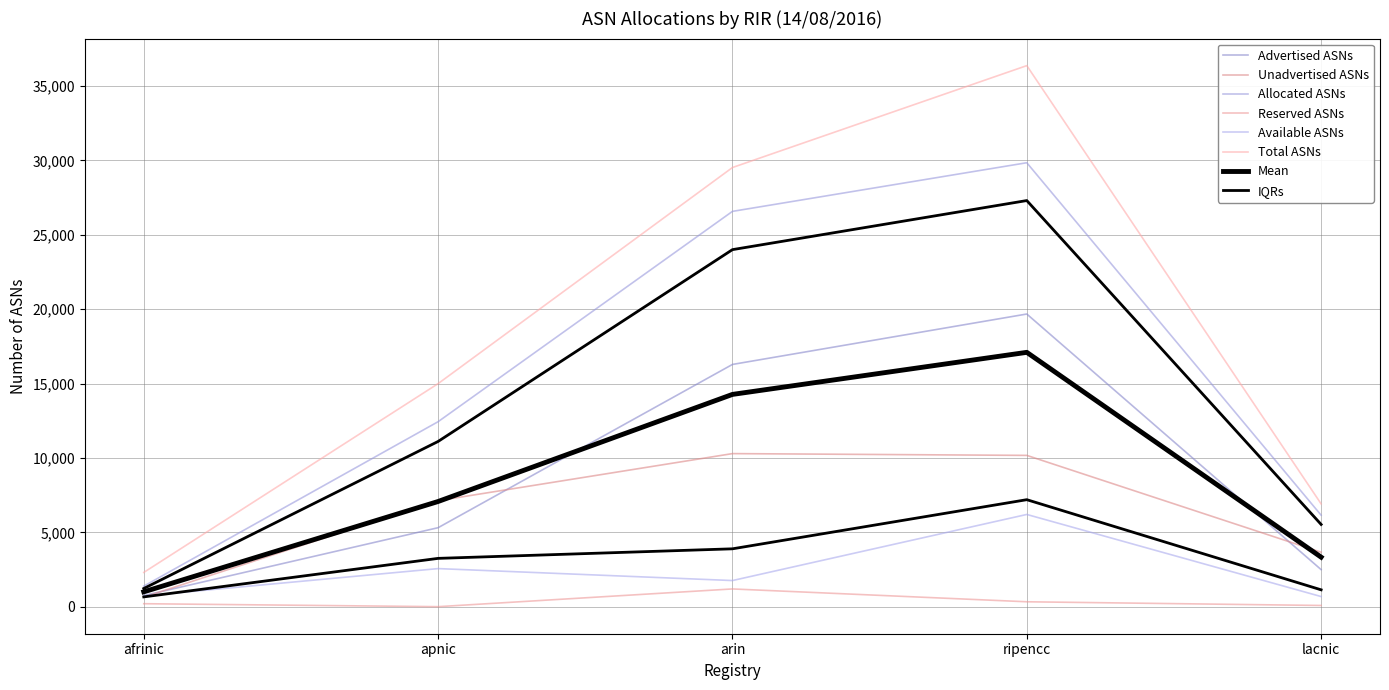

Is it true that Advertised ASNs equals 1302 at afrinic?

False